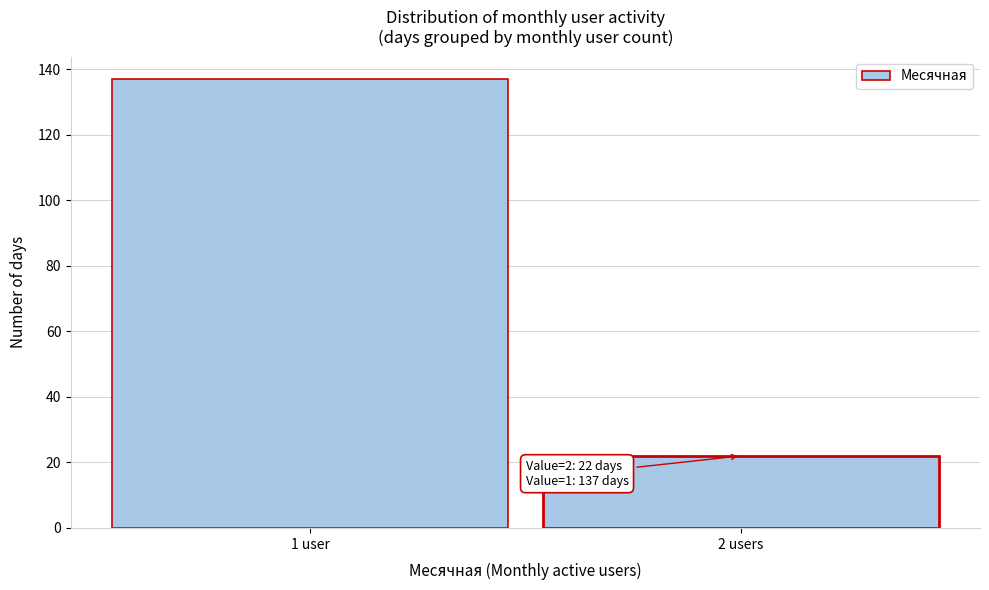

Reading right to left, transcribe all the data shown in this chart.

2 users=22	1 user=137